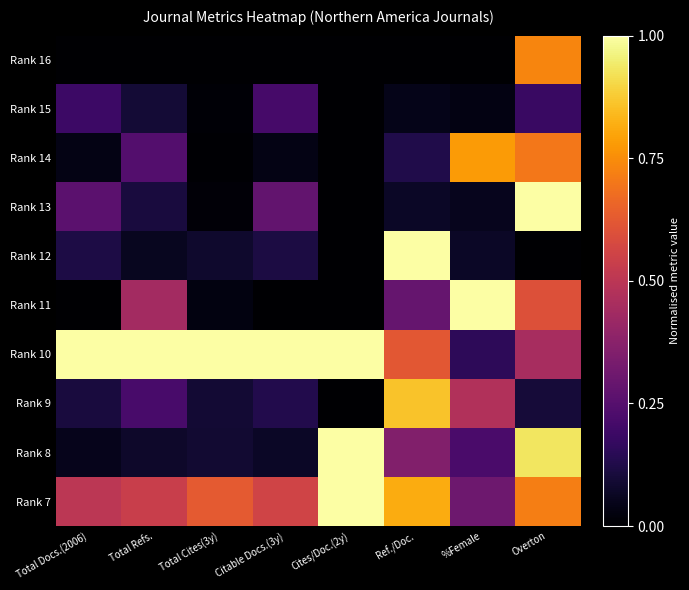

Which category has the lowest value across all series?

Total Docs.(2006)